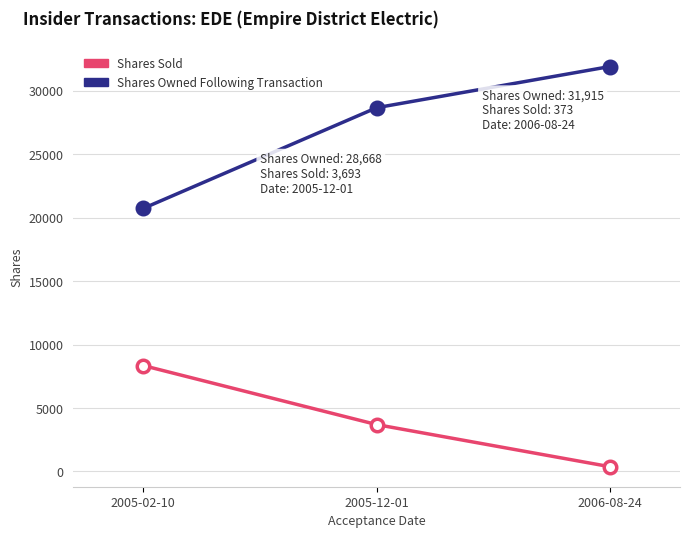

How many lines are shown in the chart?

2